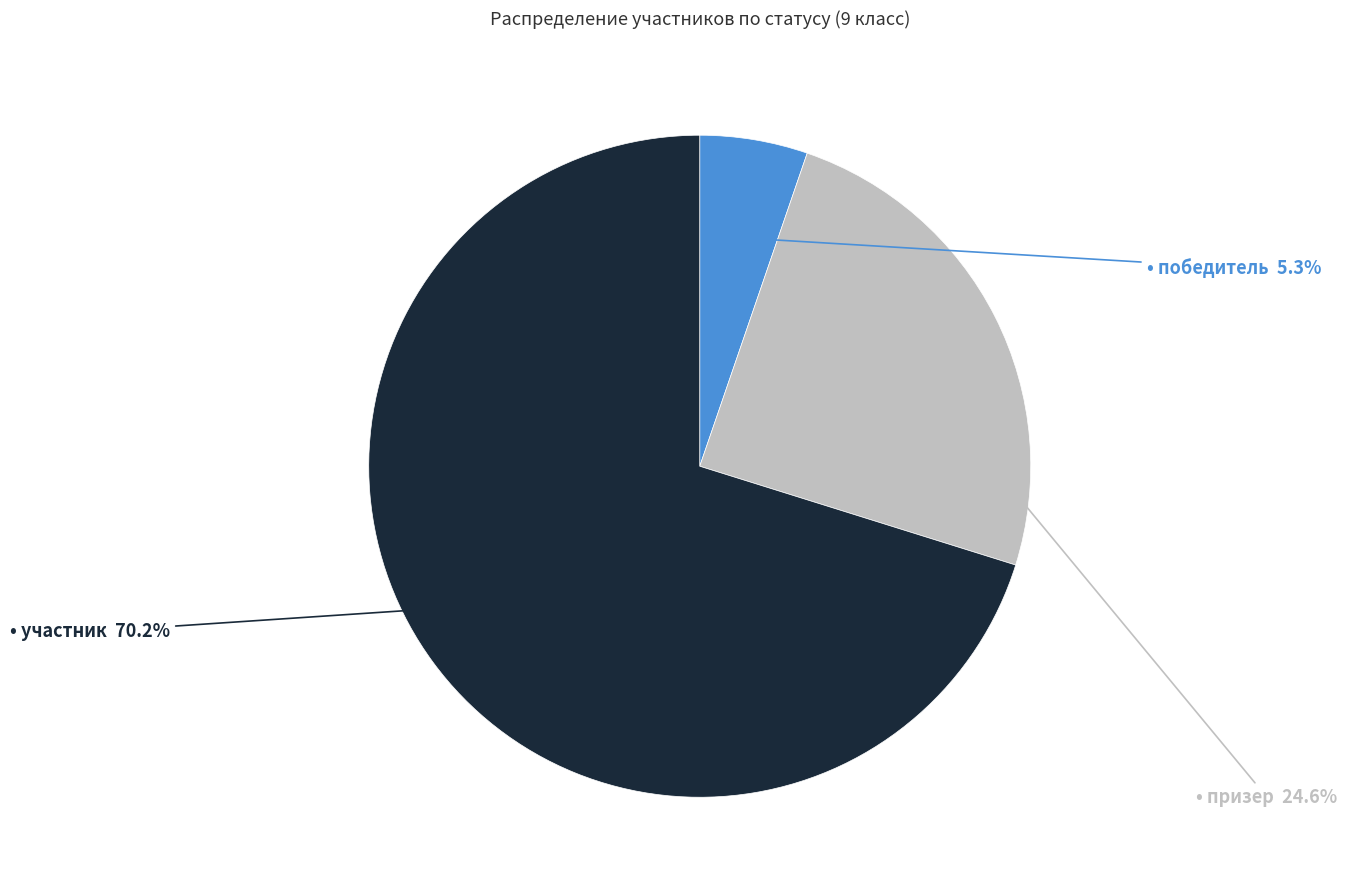

Is there any slice that represents more than half of the pie?

Yes